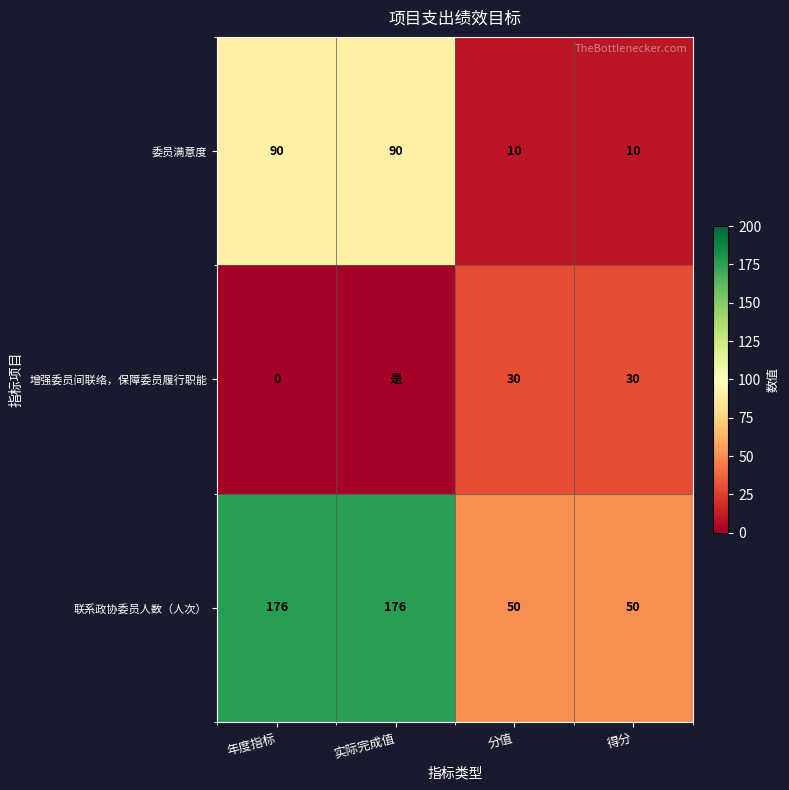

The 增强委员间联络，保障委员履行职能 series shows 8 at 分值. True or false?

False